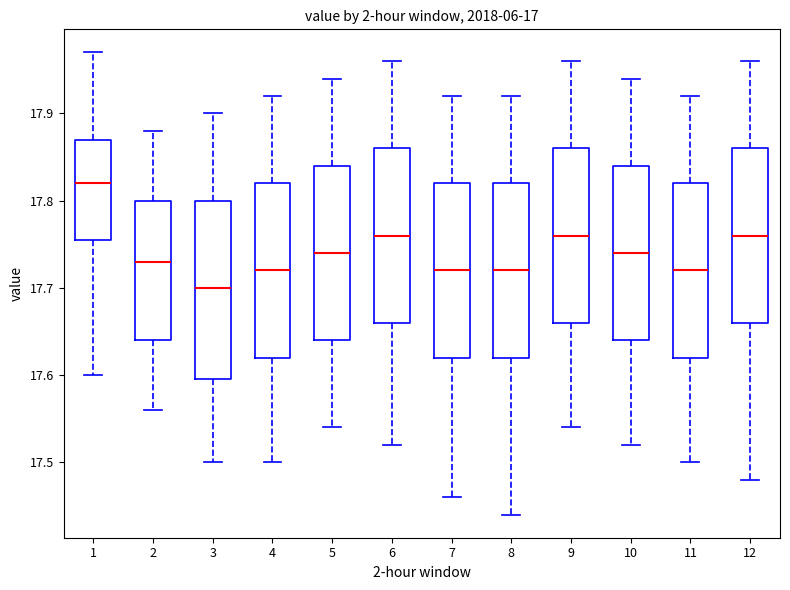

Which box's median line is the lowest?

3